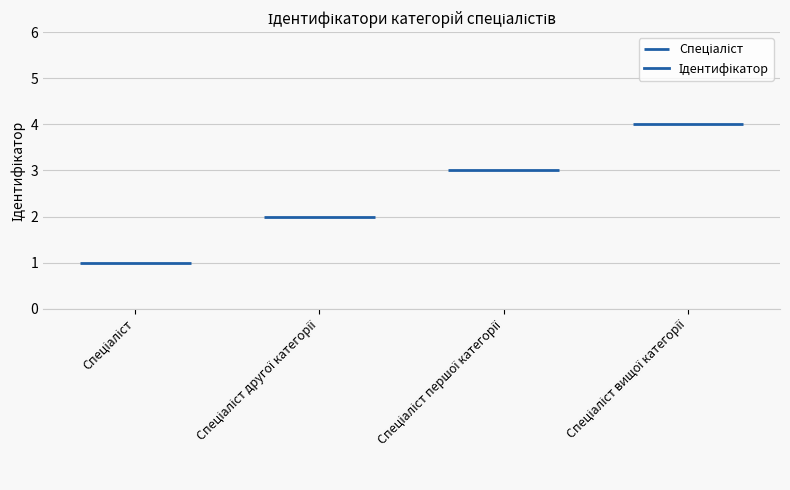

Reading left to right, what are all the values shown in this chart?

Спеціаліст=1	Спеціаліст другої категорії=2	Спеціаліст першої категорії=3	Спеціаліст вищої категорії=4